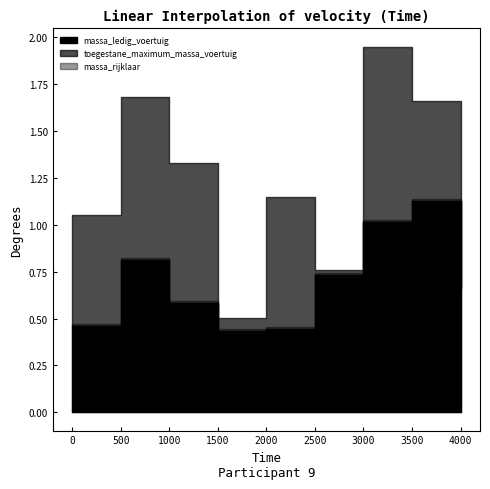

List the series in order of their peak value, lowest first.

massa_ledig_voertuig, massa_rijklaar, toegestane_maximum_massa_voertuig